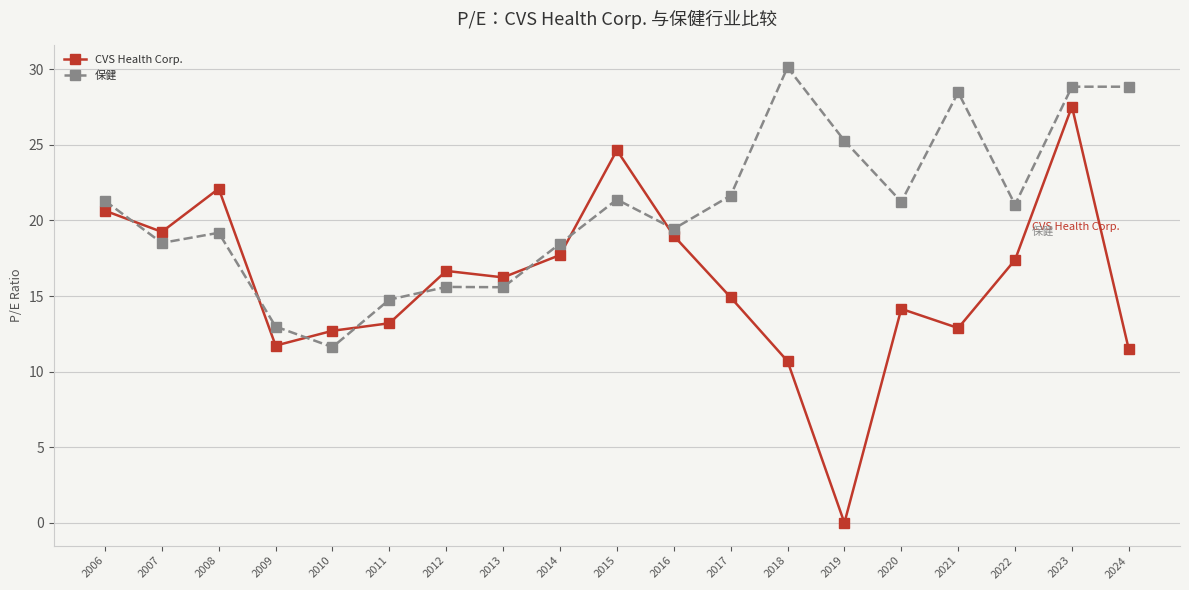

Which series ends up on top after the final intersection of CVS Health Corp. and 保健?

保健